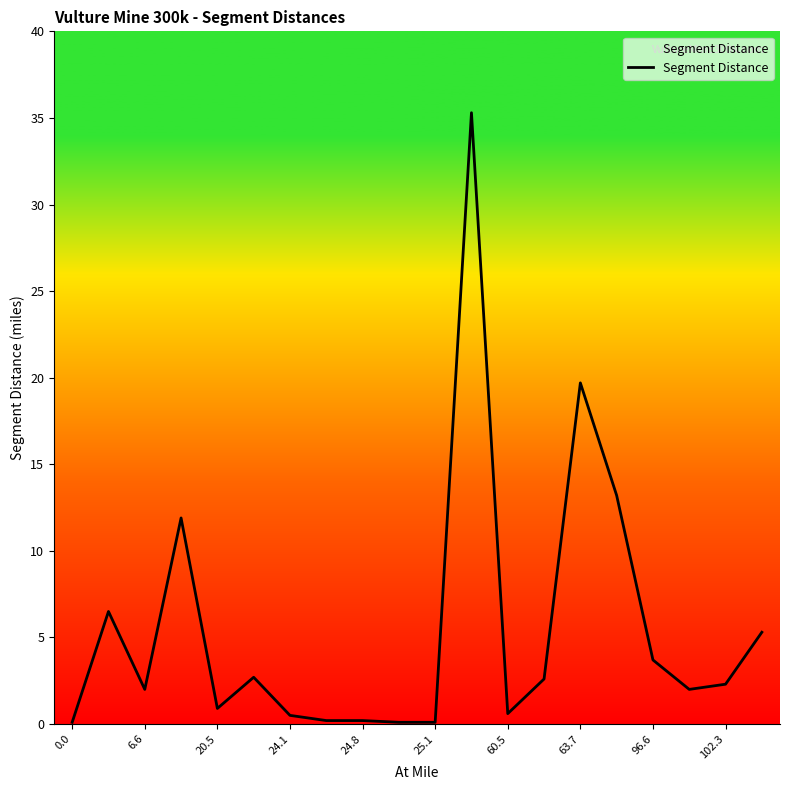

What is the maximum value shown in the chart?

35.3